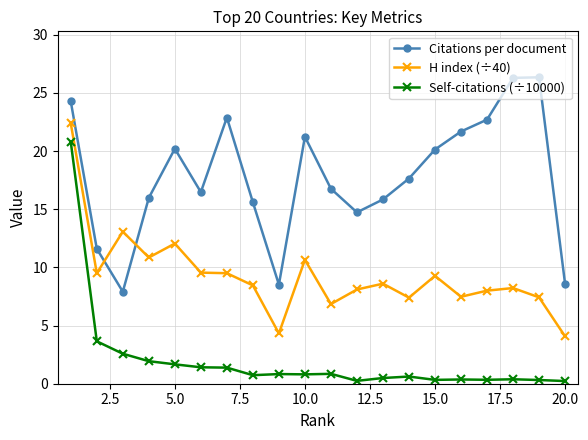

In Citations per document, how many points are lower than both neighbors (excluding endpoints)?

4